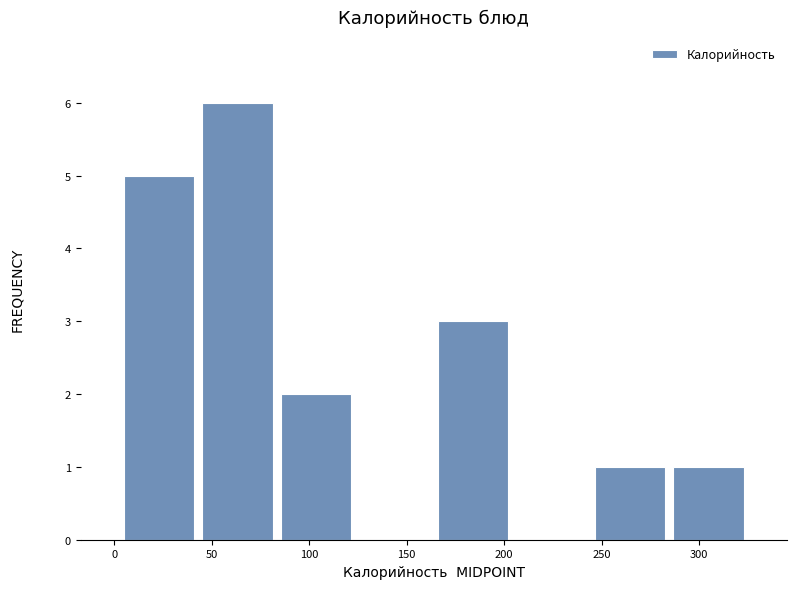

Reading left to right, list every bar in this chart as the range it spans on the x-axis followed by its height. Neither the bar edges nor the heights are printed on the chart, so give them approximately, as read against the axes.

5 to 45: 5
45 to 85: 6
85 to 125: 2
125 to 165: 0
165 to 205: 3
205 to 245: 0
245 to 285: 1
285 to 325: 1